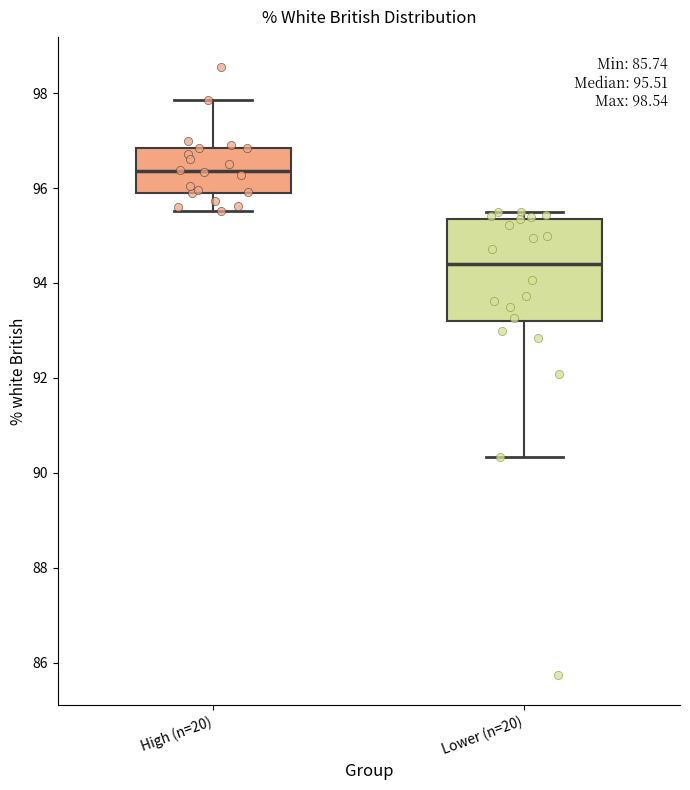

Which box's median line is the lowest?

Lower (n=20)